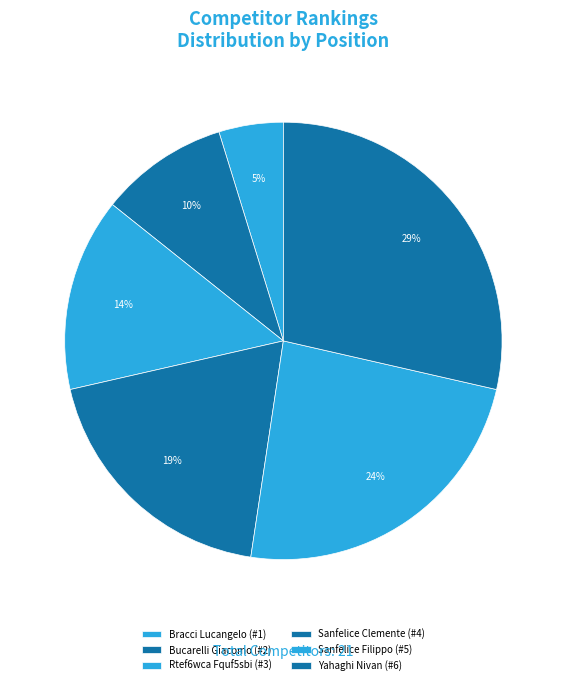

How many segments does this pie chart have?

6